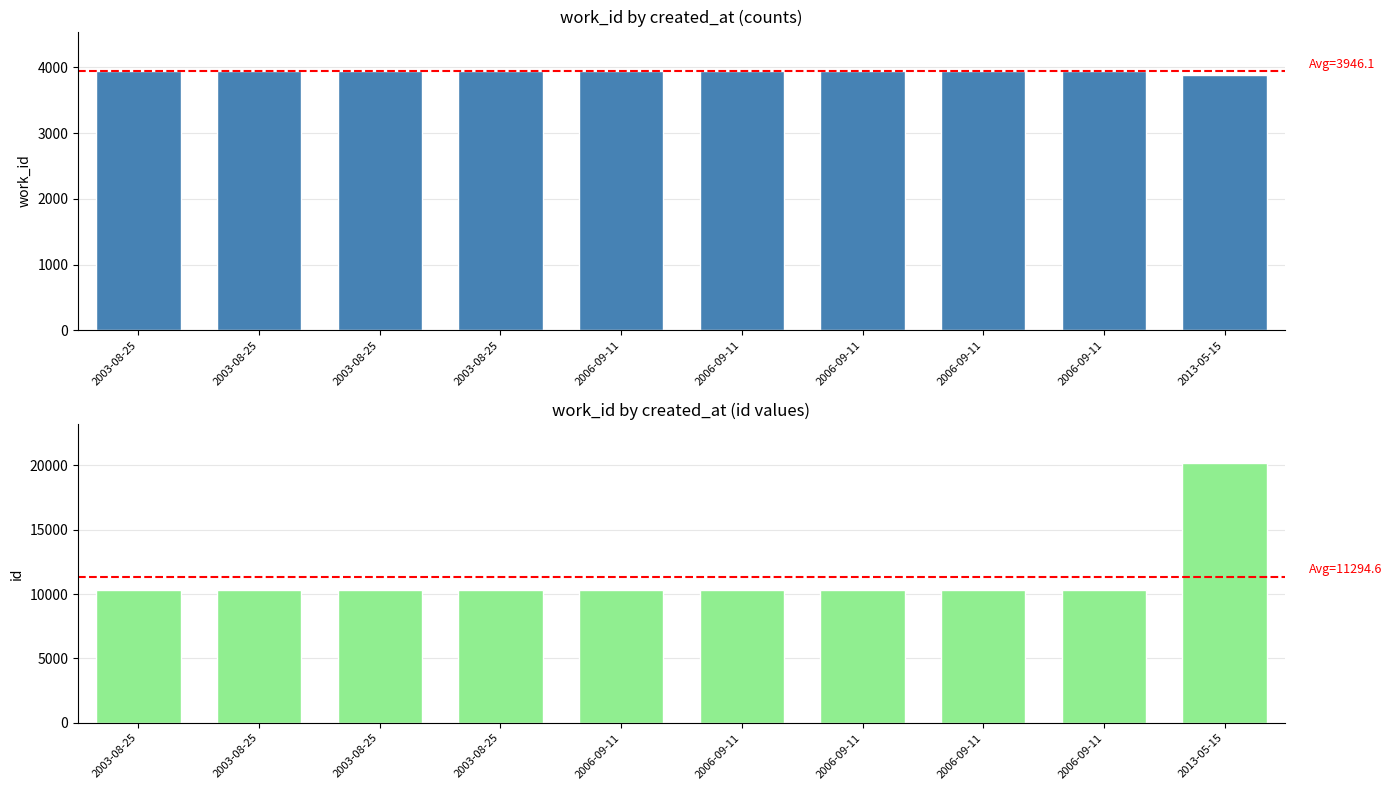

How many bars are there in each group?

2